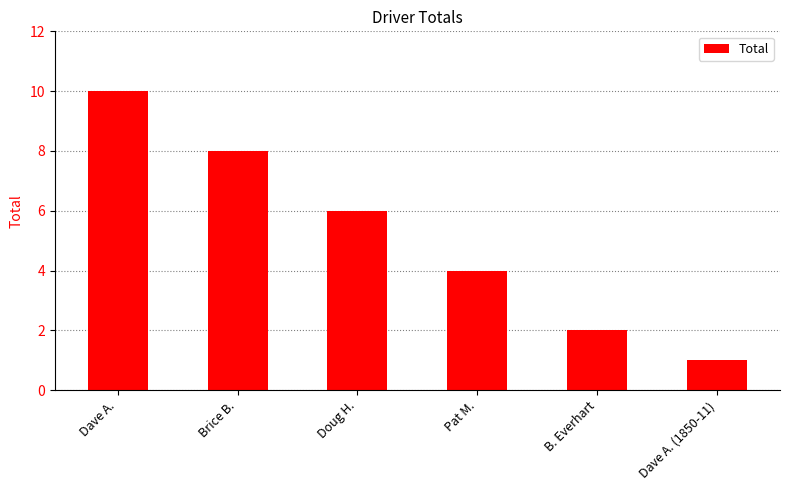

Reading left to right, list all the values displayed in this chart.

Dave A.=10	Brice B.=8	Doug H.=6	Pat M.=4	B. Everhart=2	Dave A. (1850-11)=1